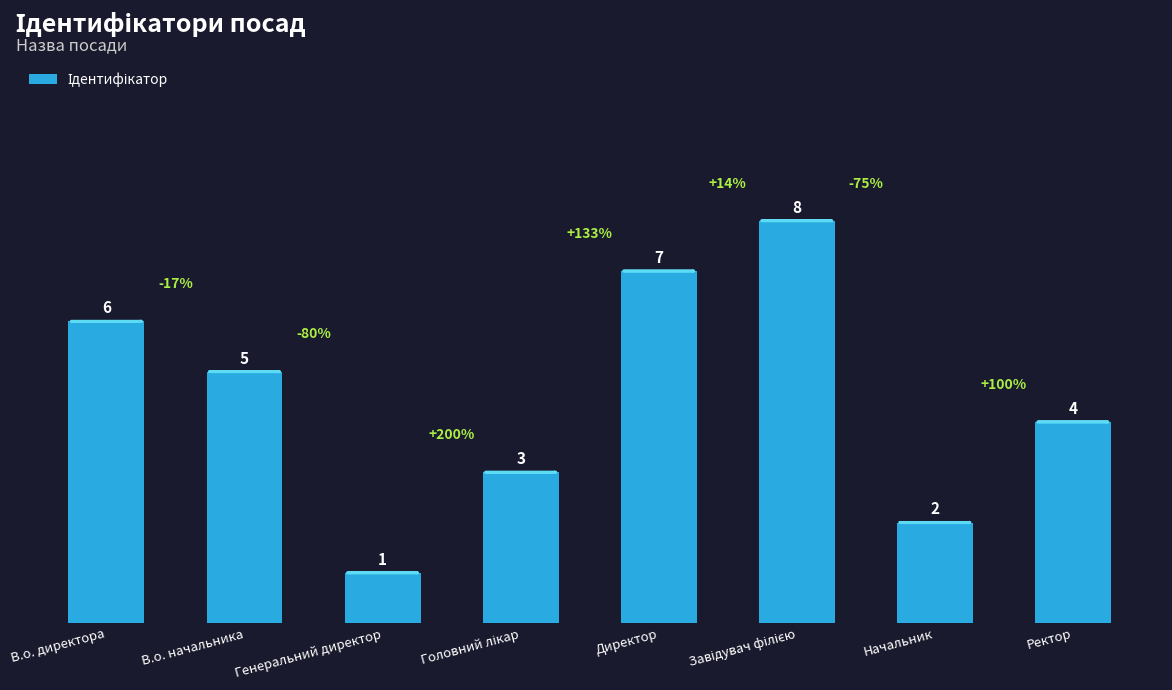

What is the minimum value shown in the chart?

1